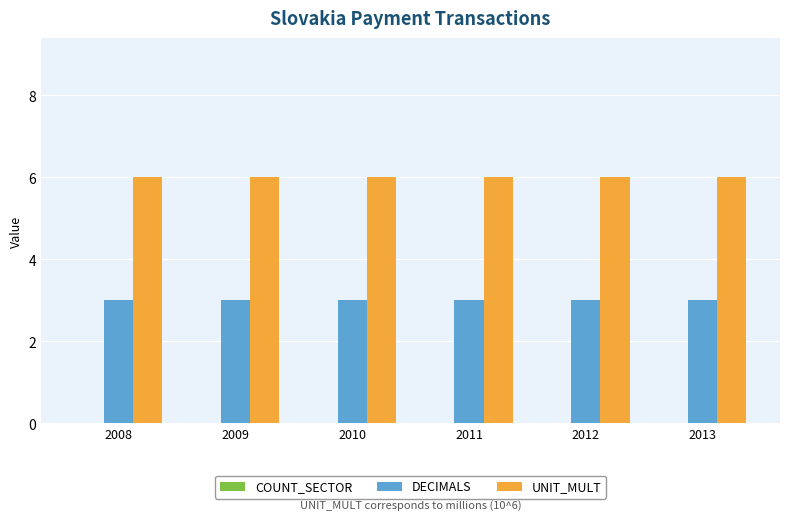

What is the lowest value of the UNIT_MULT series?

6